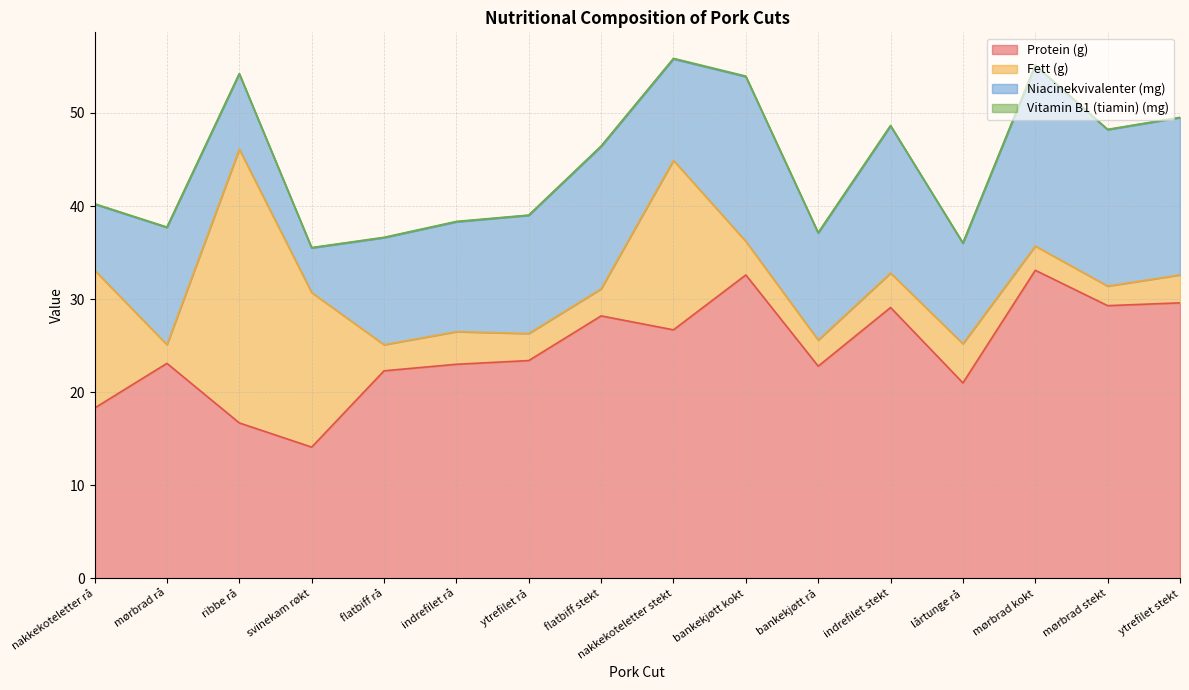

How many intersections are there between Fett (g) and Protein (g)?

2